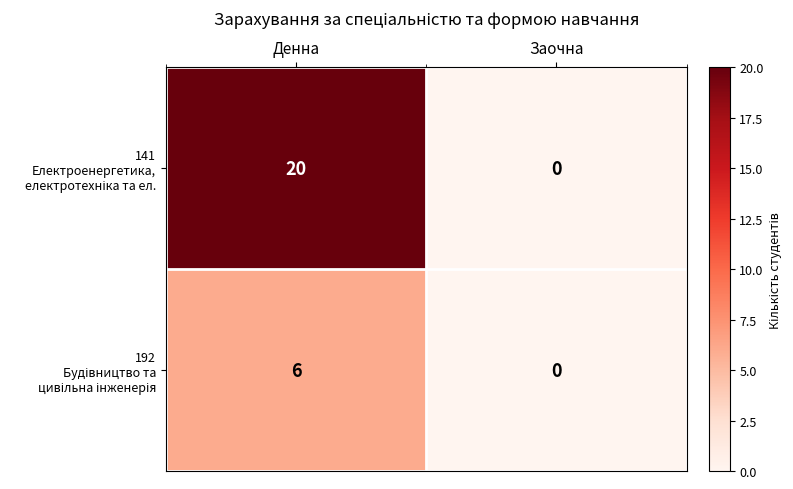

What is the greatest value displayed?

20